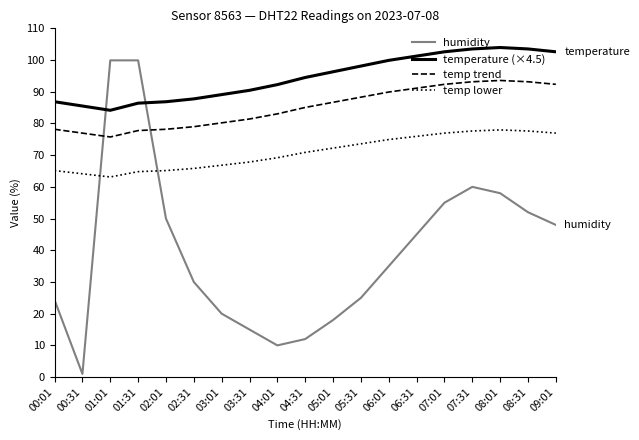

At which category does temp lower reach its first local valley?

01:01